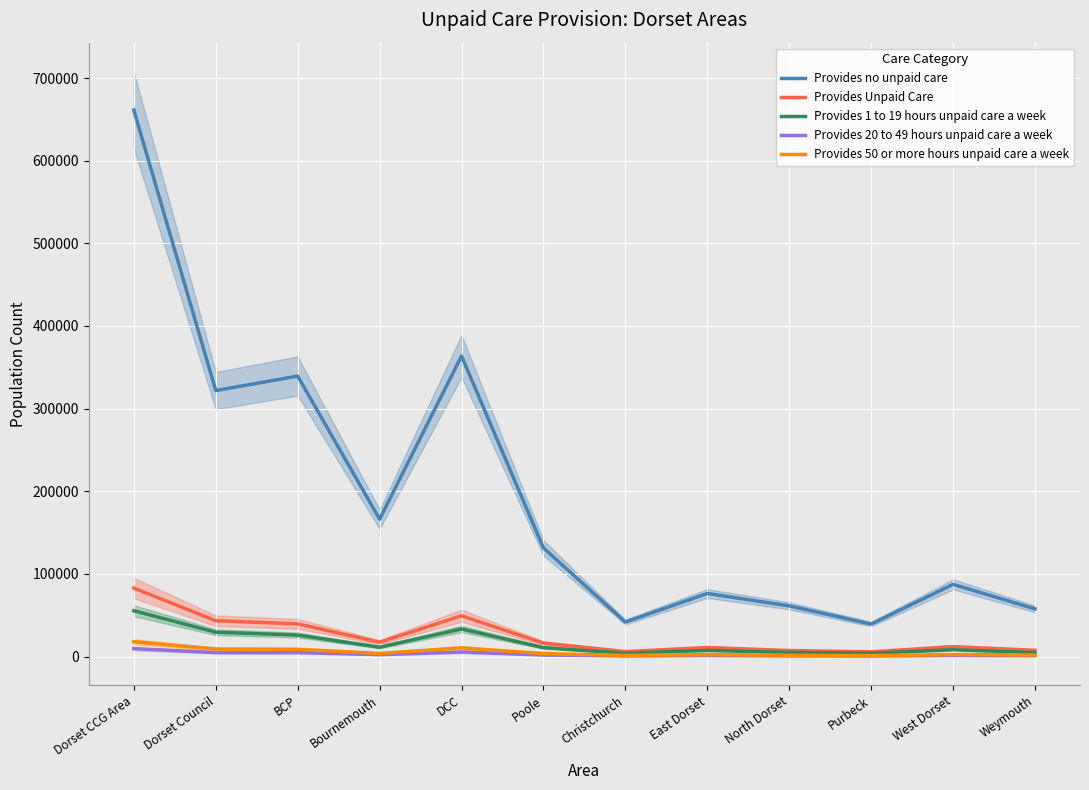

What position from the left is West Dorset?

11